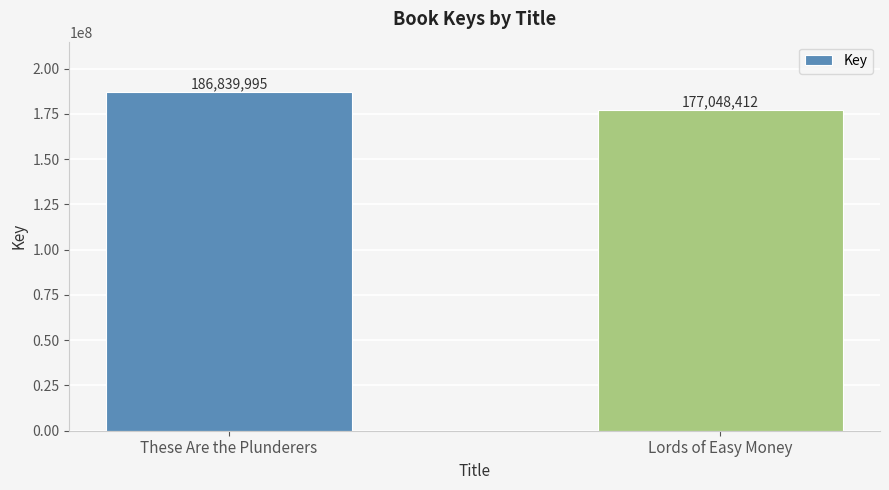

What is the difference between the values at Lords of Easy Money and These Are the Plunderers?

9791583